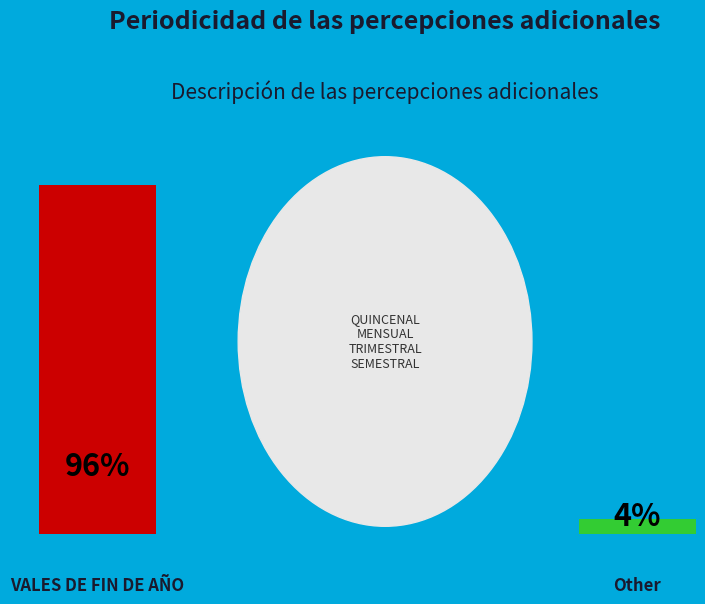

How many slices are in this pie chart?

2